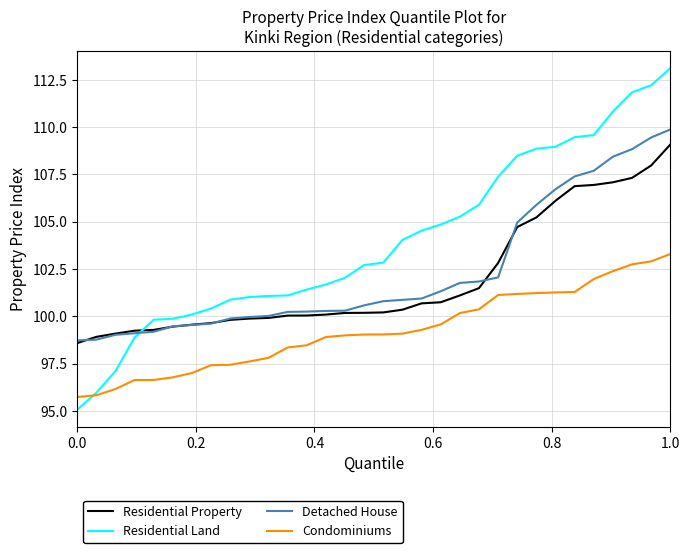

What is the lowest value of the Detached House series?

98.7